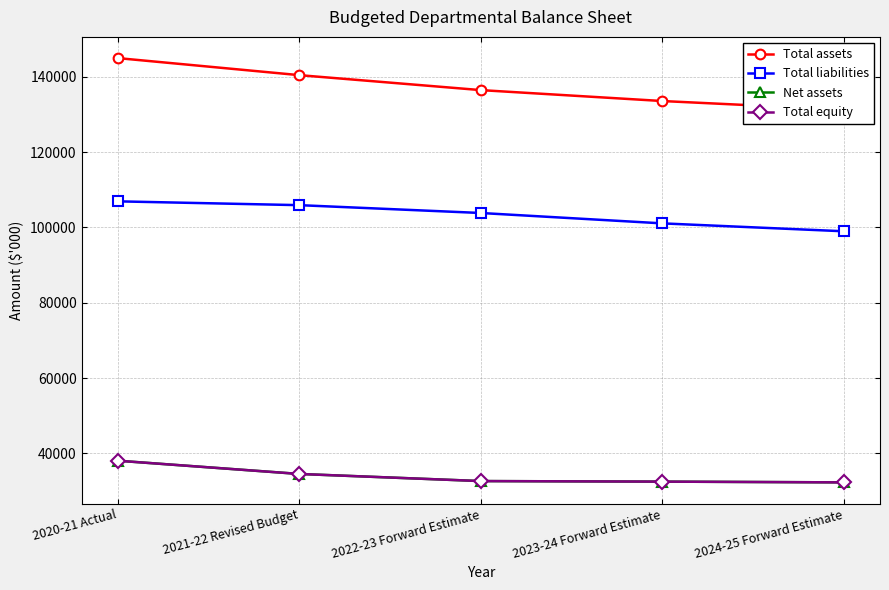

True or false: Total equity has more than 0 points higher than both neighbors.

False